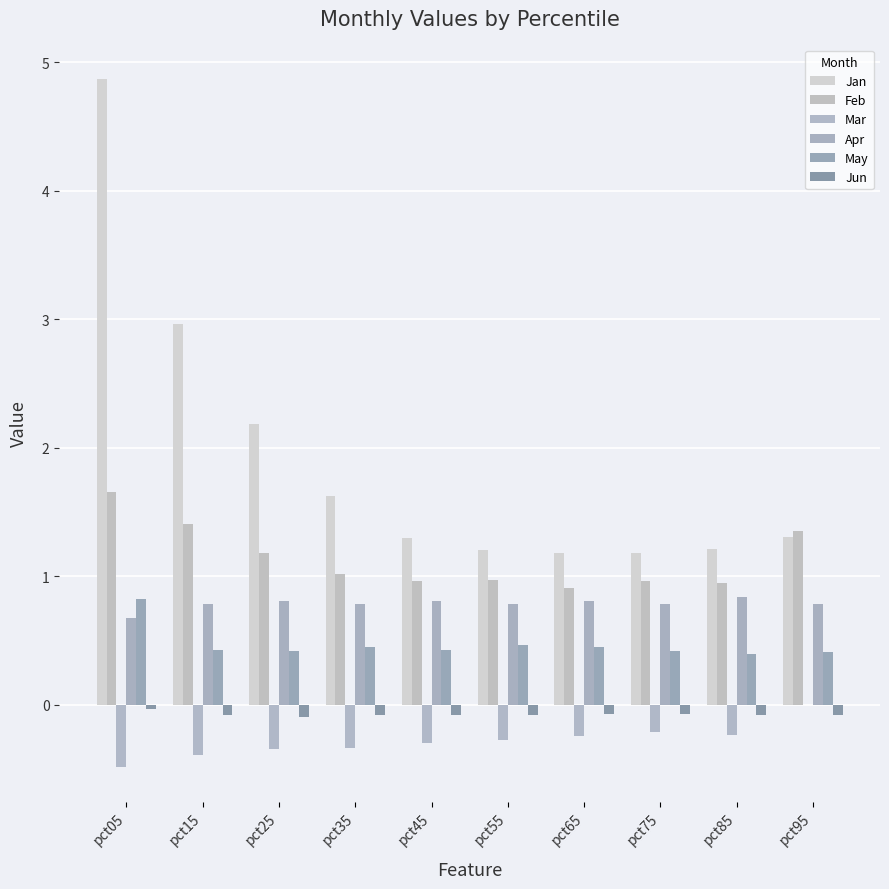

What is the average value of the Apr series?

0.8